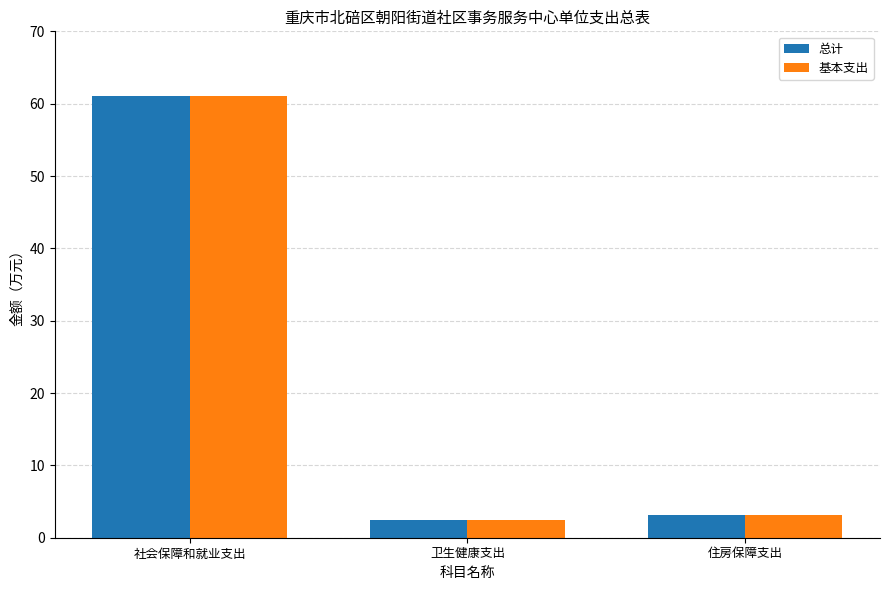

Is the value of 基本支出 at 卫生健康支出 greater than the value of 总计 at 住房保障支出?

No